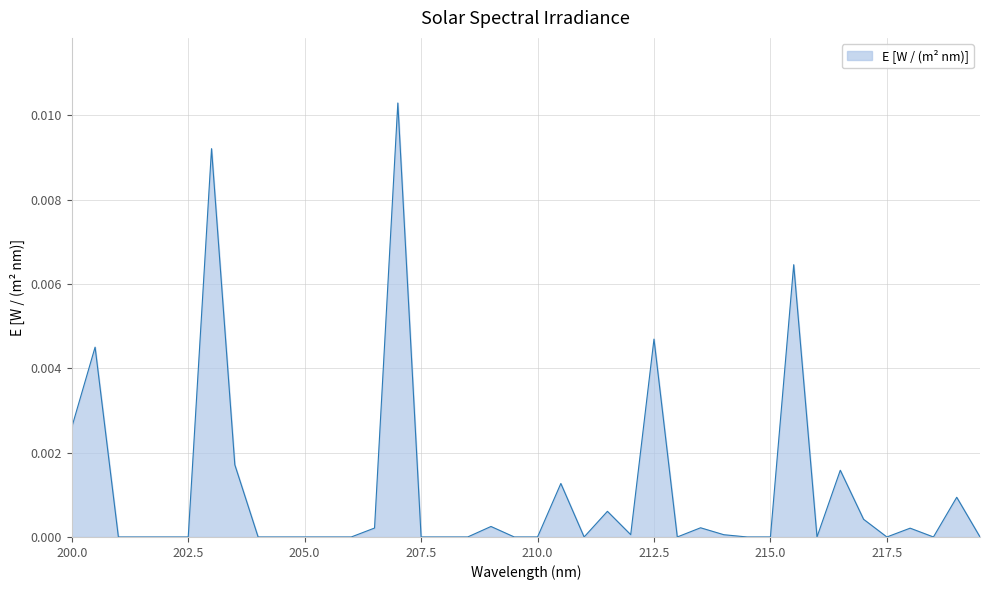

At which category does the data reach its first local valley?

211.0